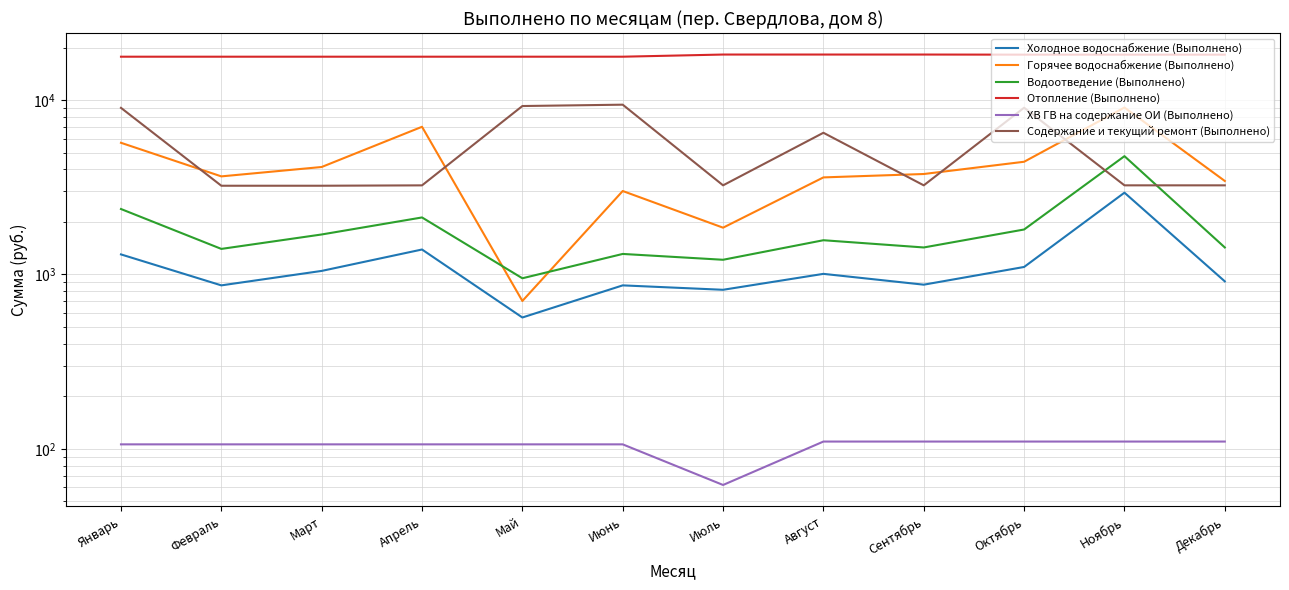

At which category does Горячее водоснабжение (Выполнено) reach its first local peak?

Апрель